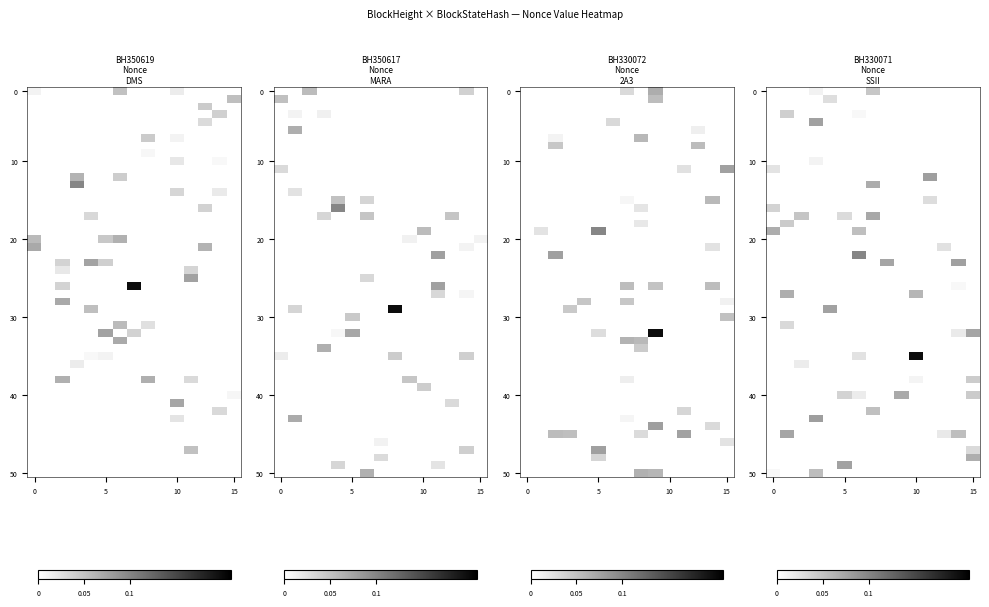

Where is 330072 nearest to the value 0?

330071